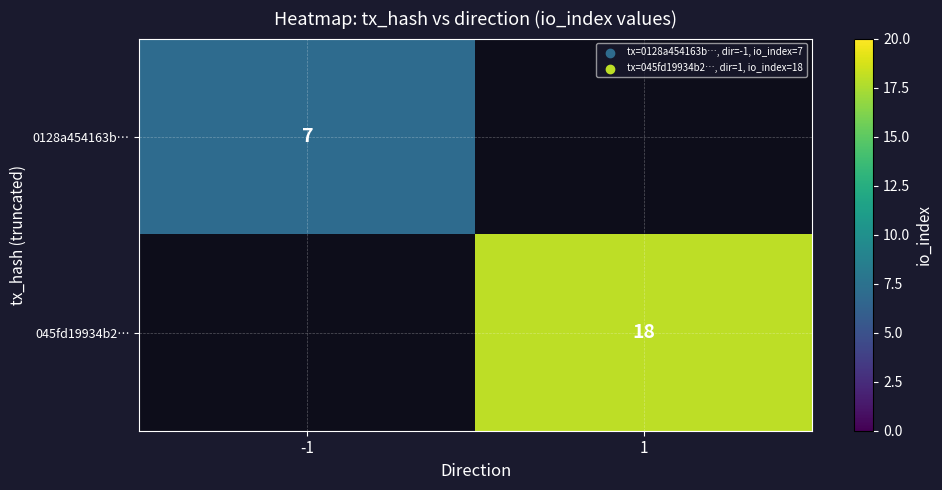

Is it true that 0128a454163b… equals 10.4 at -1?

False